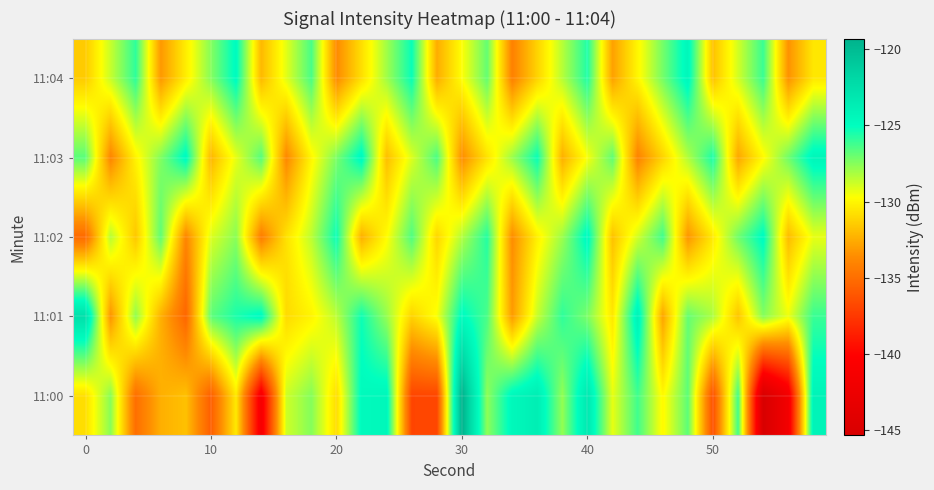

How many distinct data groups are displayed?

5